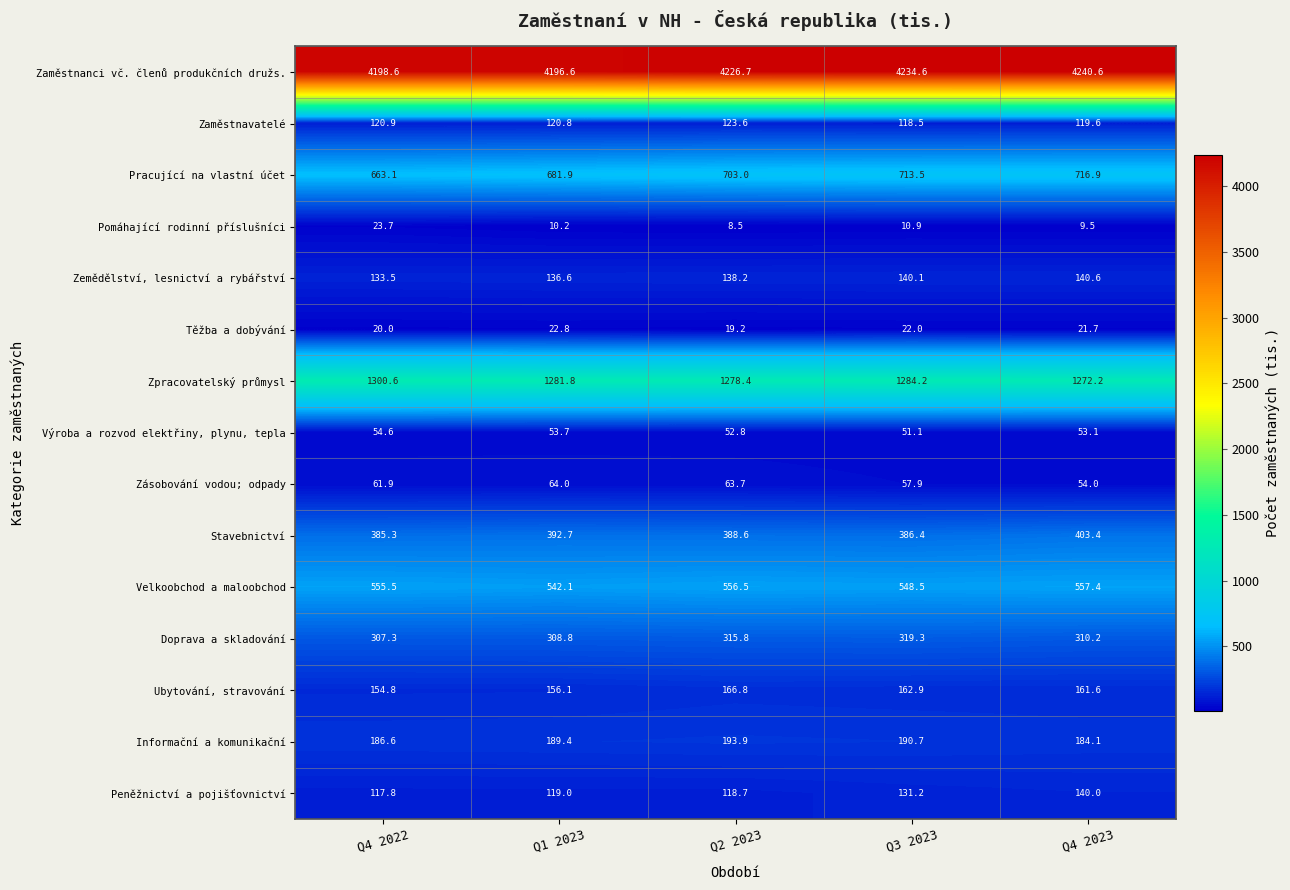

List the series in order of their peak value, lowest first.

Těžba a dobývání, Pomáhající rodinní příslušníci, Výroba a rozvod elektřiny, plynu, tepla, Zásobování vodou; odpady, Zaměstnavatelé, Peněžnictví a pojišťovnictví, Zemědělství, lesnictví a rybářství, Ubytování, stravování, Informační a komunikační, Doprava a skladování, Stavebnictví, Velkoobchod a maloobchod, Pracující na vlastní účet, Zpracovatelský průmysl, Zaměstnanci vč. členů produkčních družs.